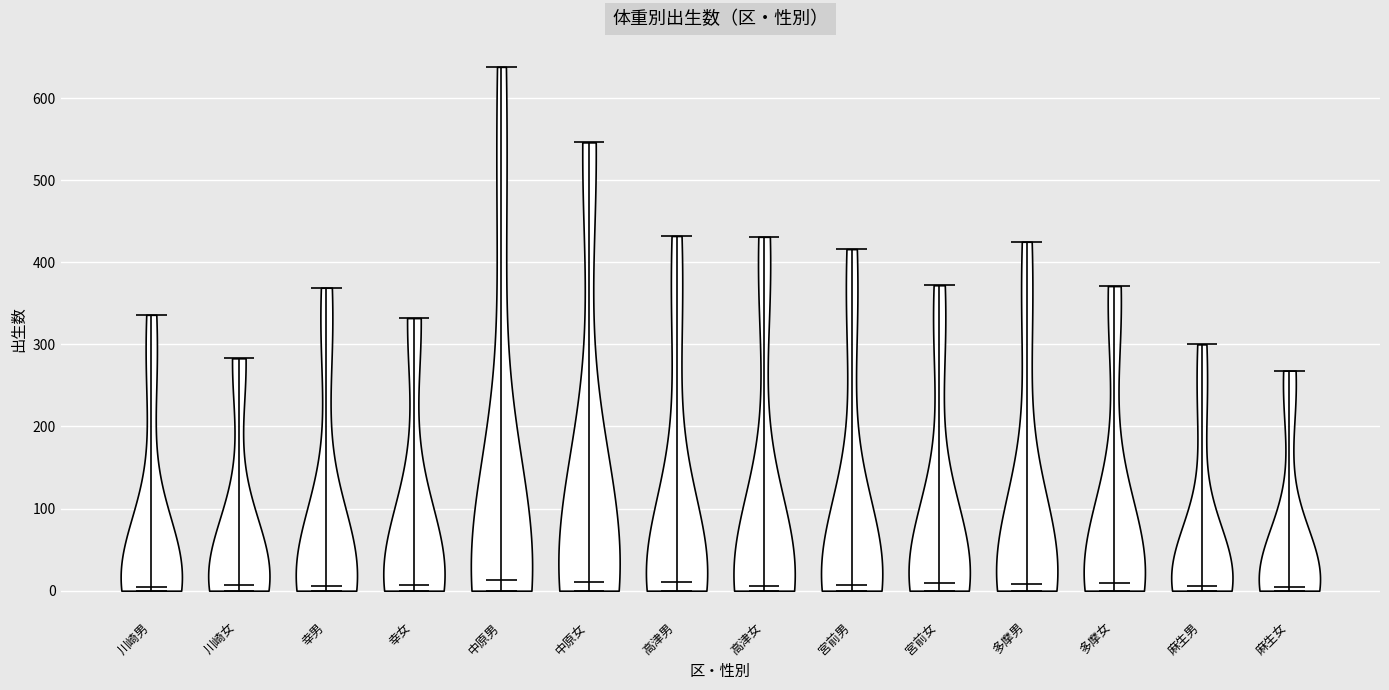

What is the highest point the violin for 多摩女 reaches on the y-axis? The values are not printed on the chart, so give them approximately, as read against the axis.

370